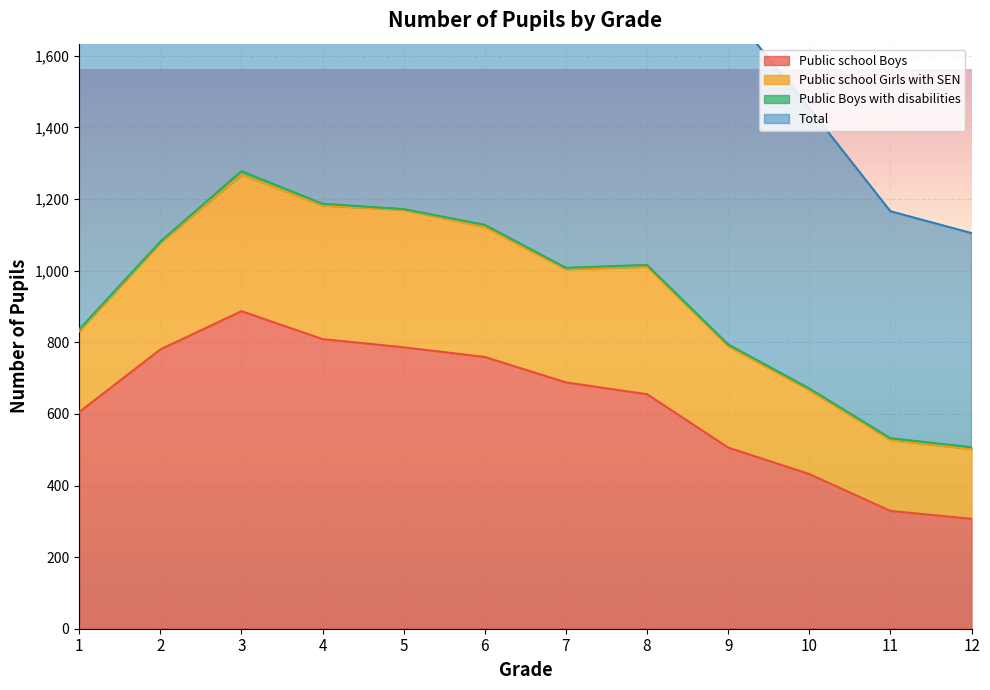

The value of Public school Boys at 8 is 655. True or false?

True